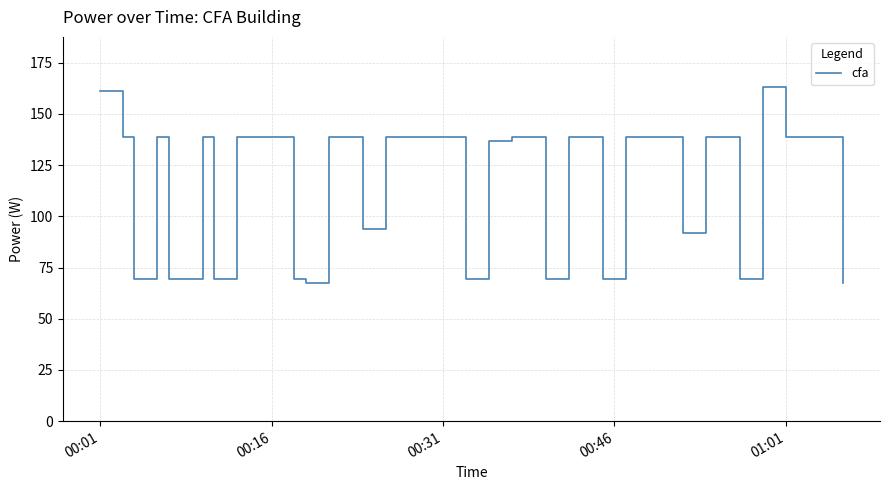

What is the smallest value displayed?

67.5